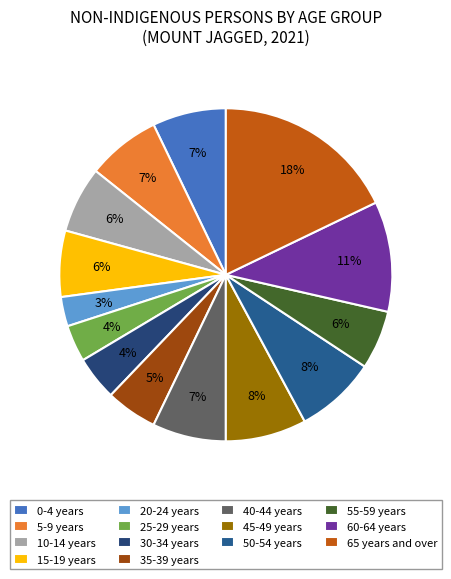

Rank the categories by value from lowest to highest.

20-24 years, 25-29 years, 30-34 years, 35-39 years, 55-59 years, 10-14 years, 15-19 years, 0-4 years, 5-9 years, 40-44 years, 45-49 years, 50-54 years, 60-64 years, 65 years and over